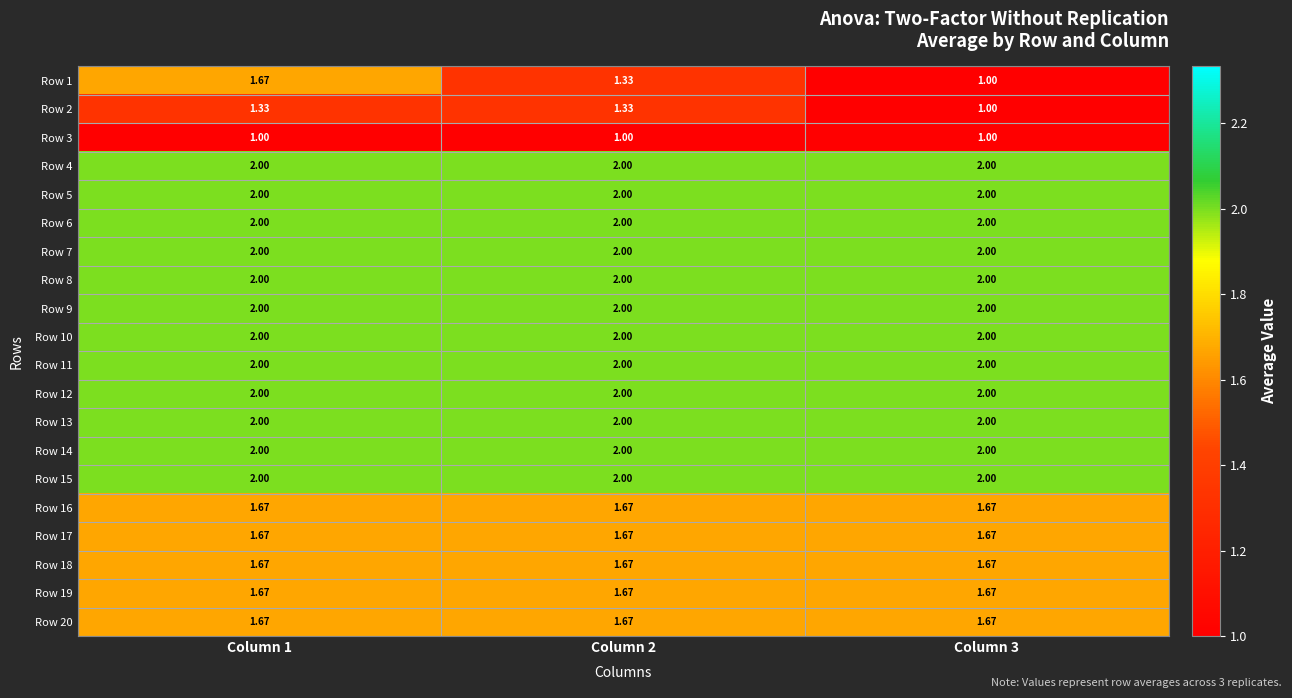

What is the total value across all series at Column 2?

36.0